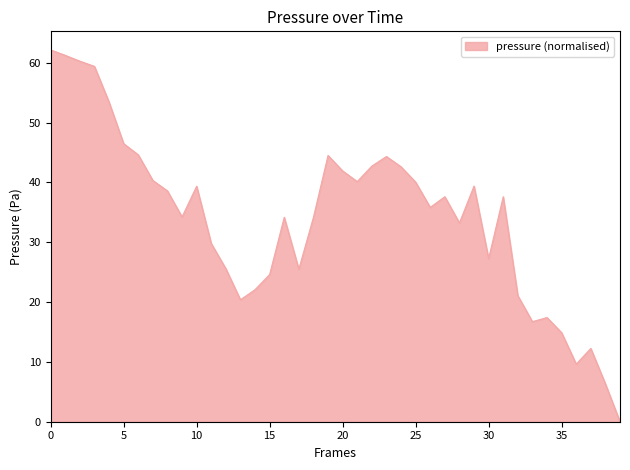

What is the greatest value displayed?

62.1